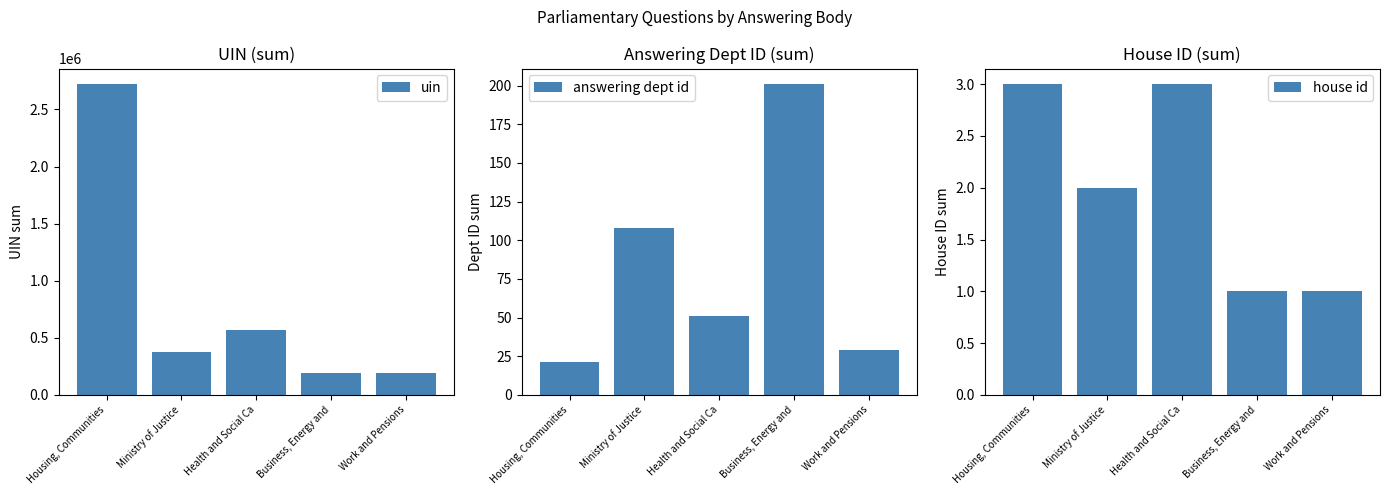

Which label corresponds to the smallest value in the chart?

Business, Energy and